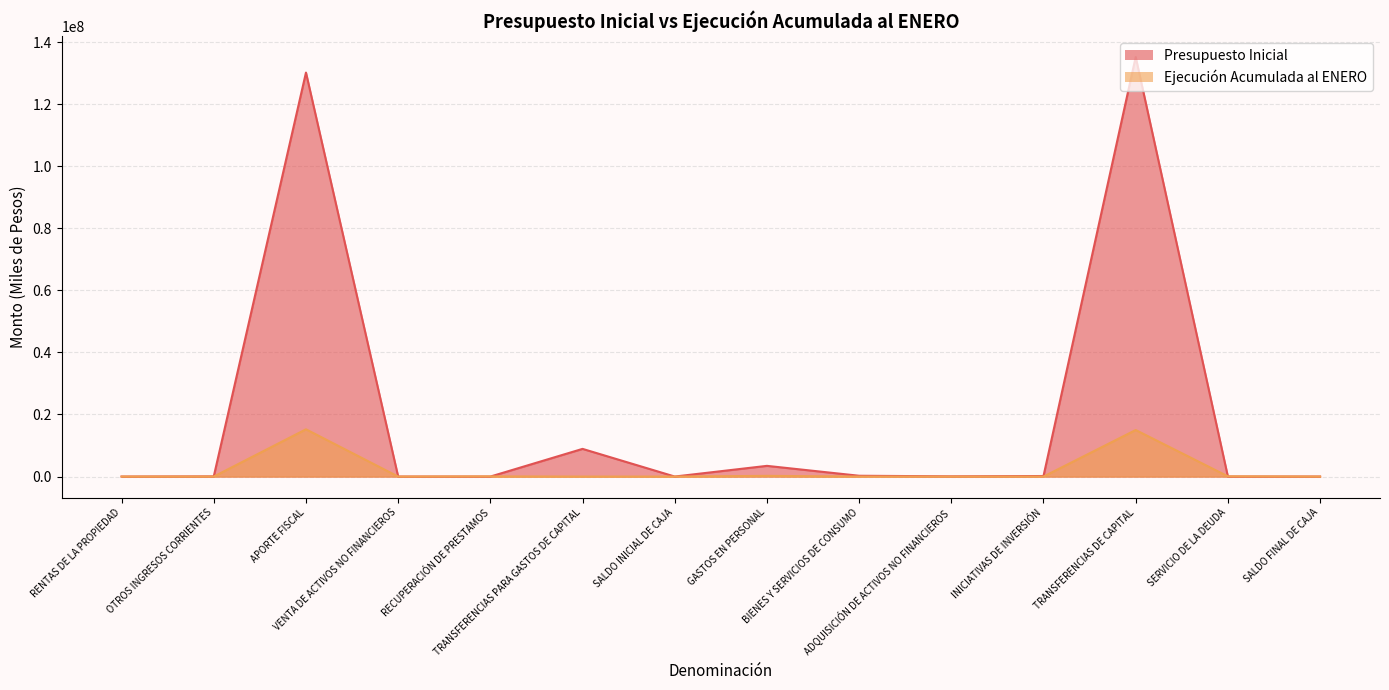

What is the sum of all Presupuesto Inicial values?

278322032